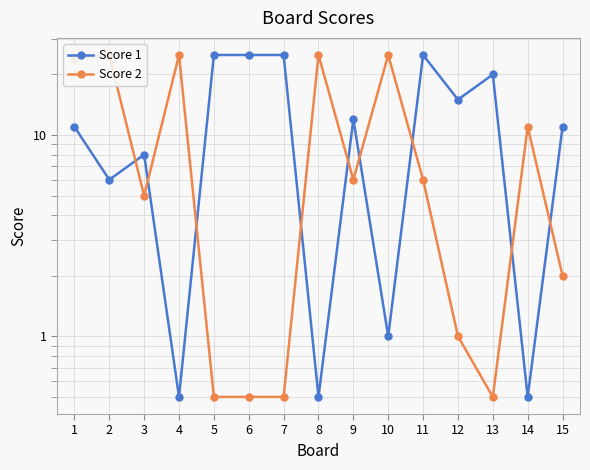

Which category has the highest value across all series?

5